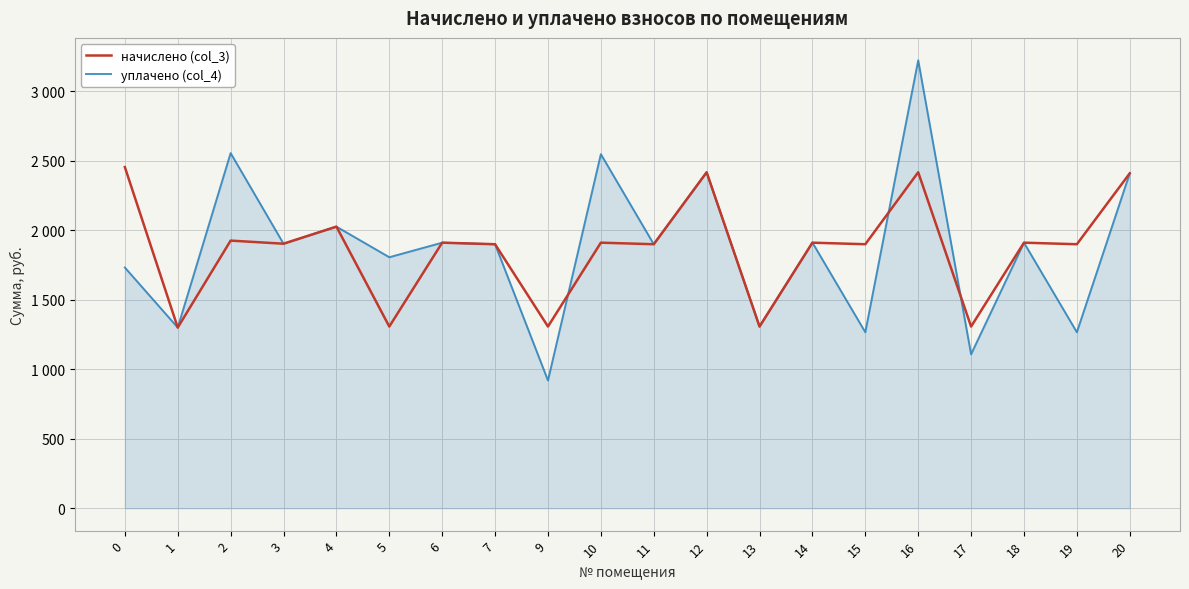

Rank the series at 10 from lowest to highest value.

начислено (col_3), уплачено (col_4)